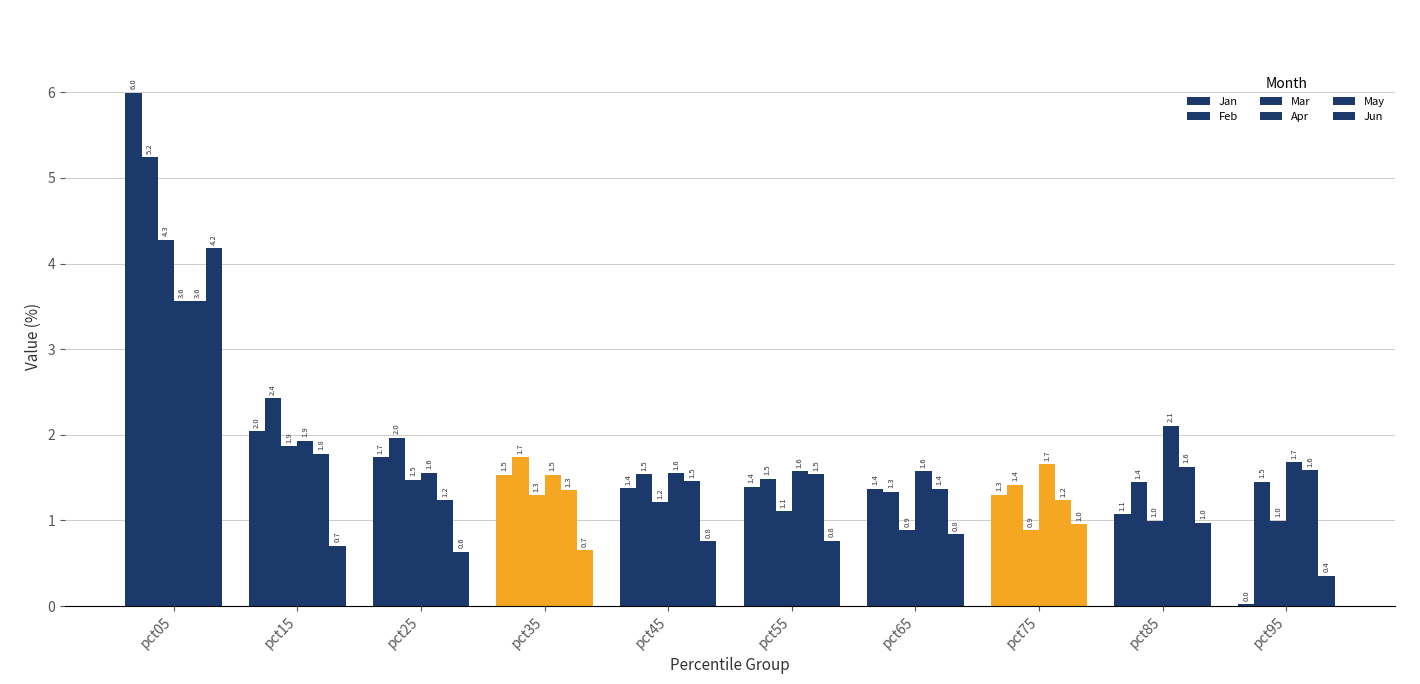

How many data points does each series have?

10